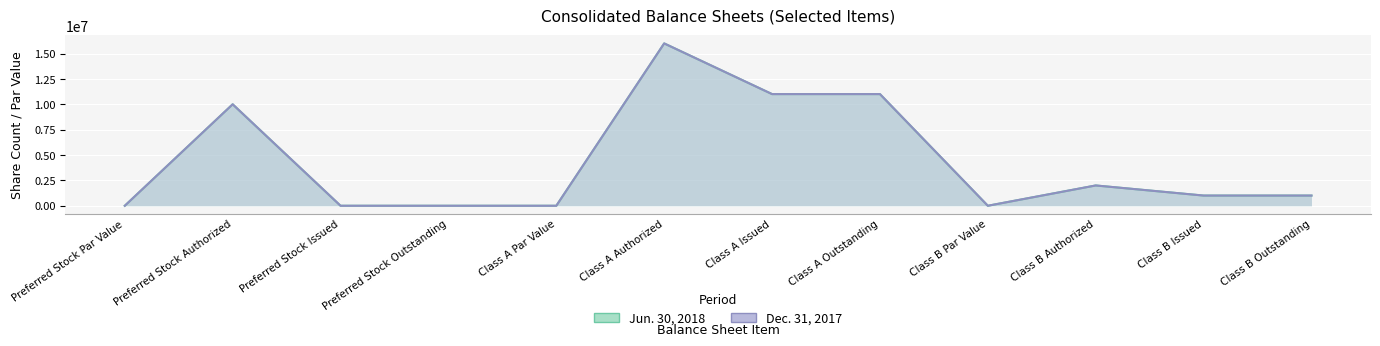

Which series has the largest total across all categories?

Jun. 30, 2018